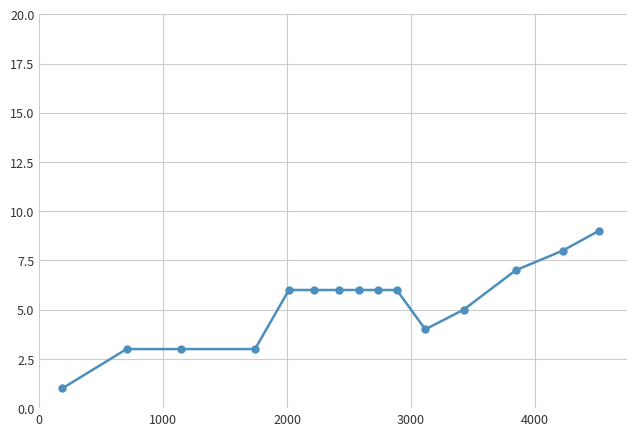

Does the chart display data point markers on the line(s)?

Yes